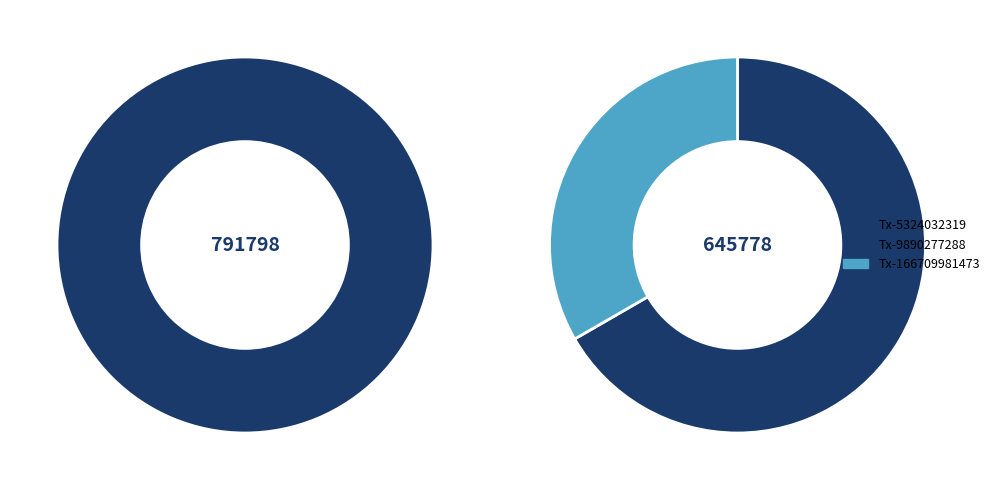

How many slices are in this pie chart?

2